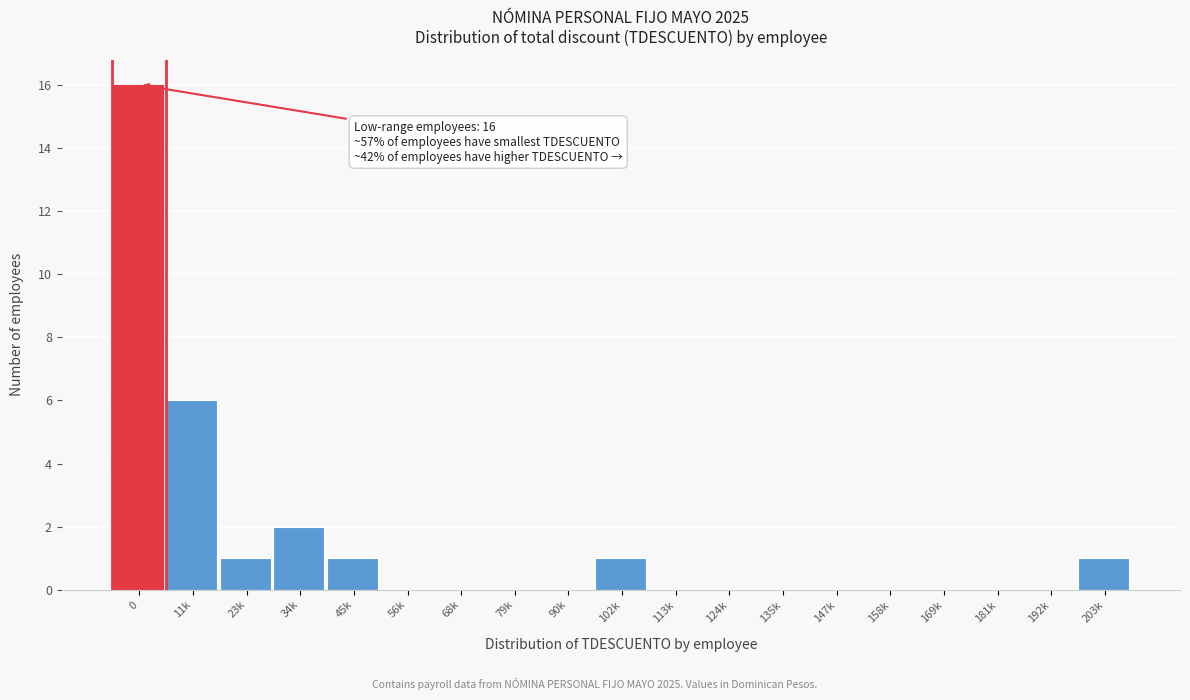

Reading left to right, transcribe all the data shown in this chart.

0=16	11k=6	23k=1	34k=2	45k=1	56k=0	68k=0	79k=0	90k=0	102k=1	113k=0	124k=0	135k=0	147k=0	158k=0	169k=0	181k=0	192k=0	203k=1